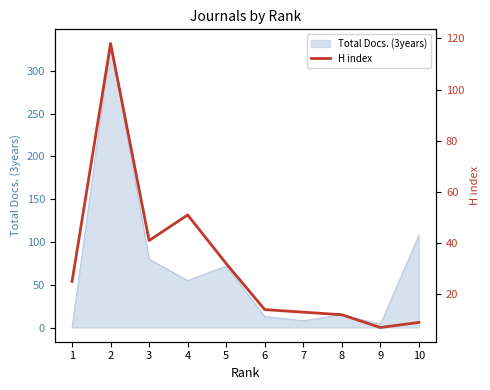

List the labels in order of value, largest first.

2, 4, 3, 5, 1, 6, 7, 8, 10, 9